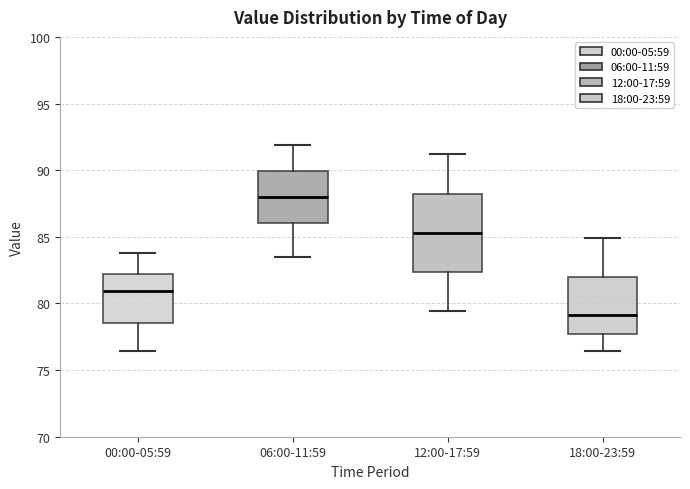

Where does the median line of the box for 00:00-05:59 sit on the y-axis? The values are not printed on the chart, so give them approximately, as read against the axis.

81.0